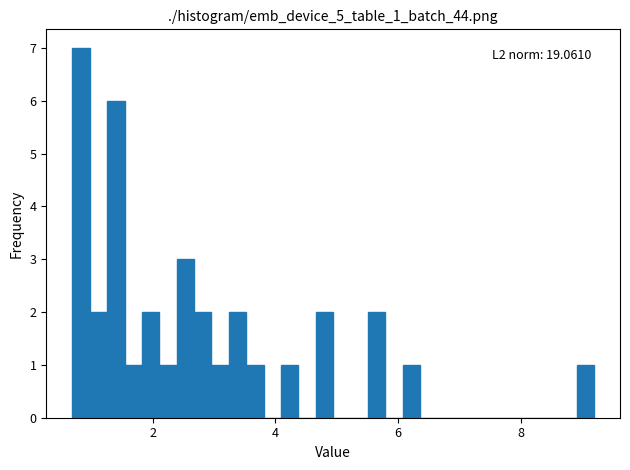

Around what value on the x-axis is the tallest bar? Give the approximate position of its centre, as read against the axis.

0.8